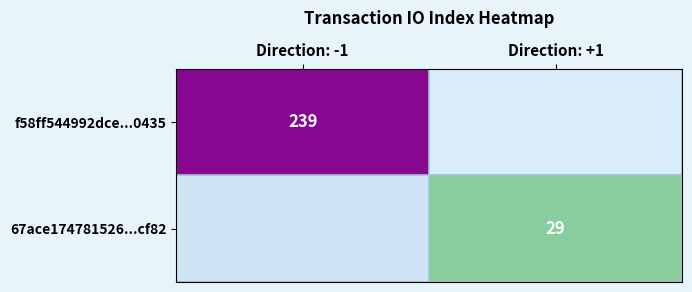

How many values in 67ace174781526...cf82 are above zero?

1